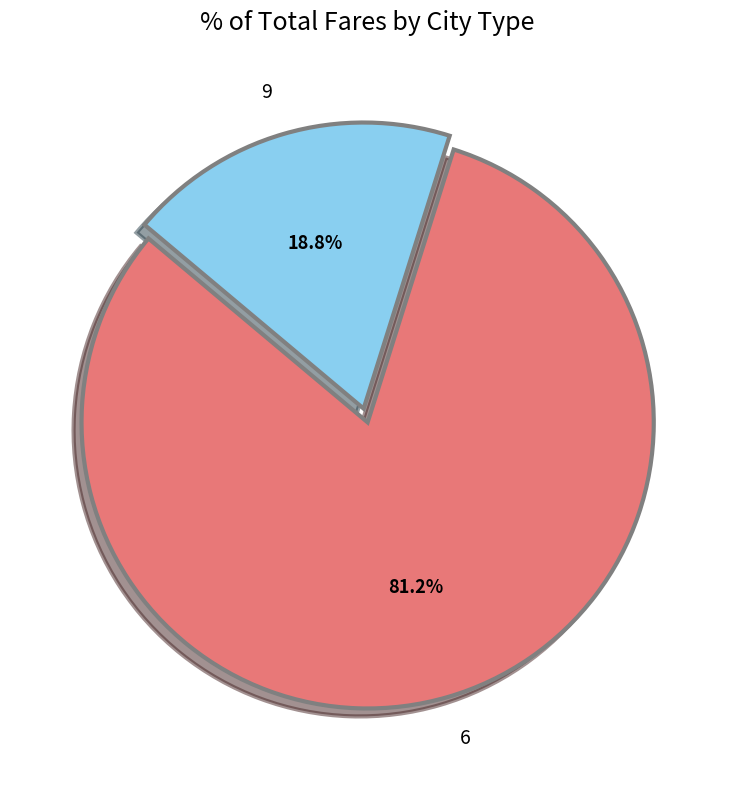

Rank the categories by value from highest to lowest.

6, 9